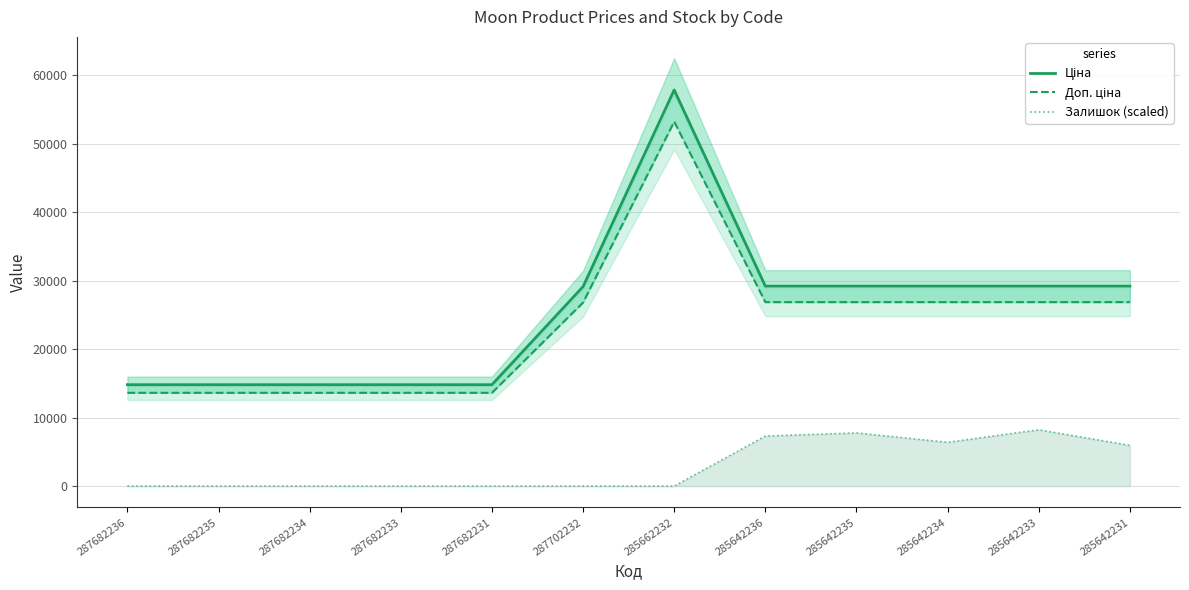

Which has a higher value, 287682231 or 287702232?

287702232